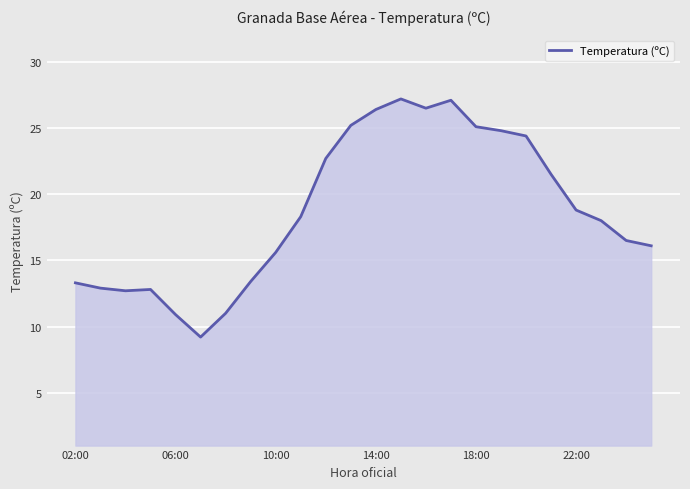

What is the difference between the maximum and minimum values?

18.0